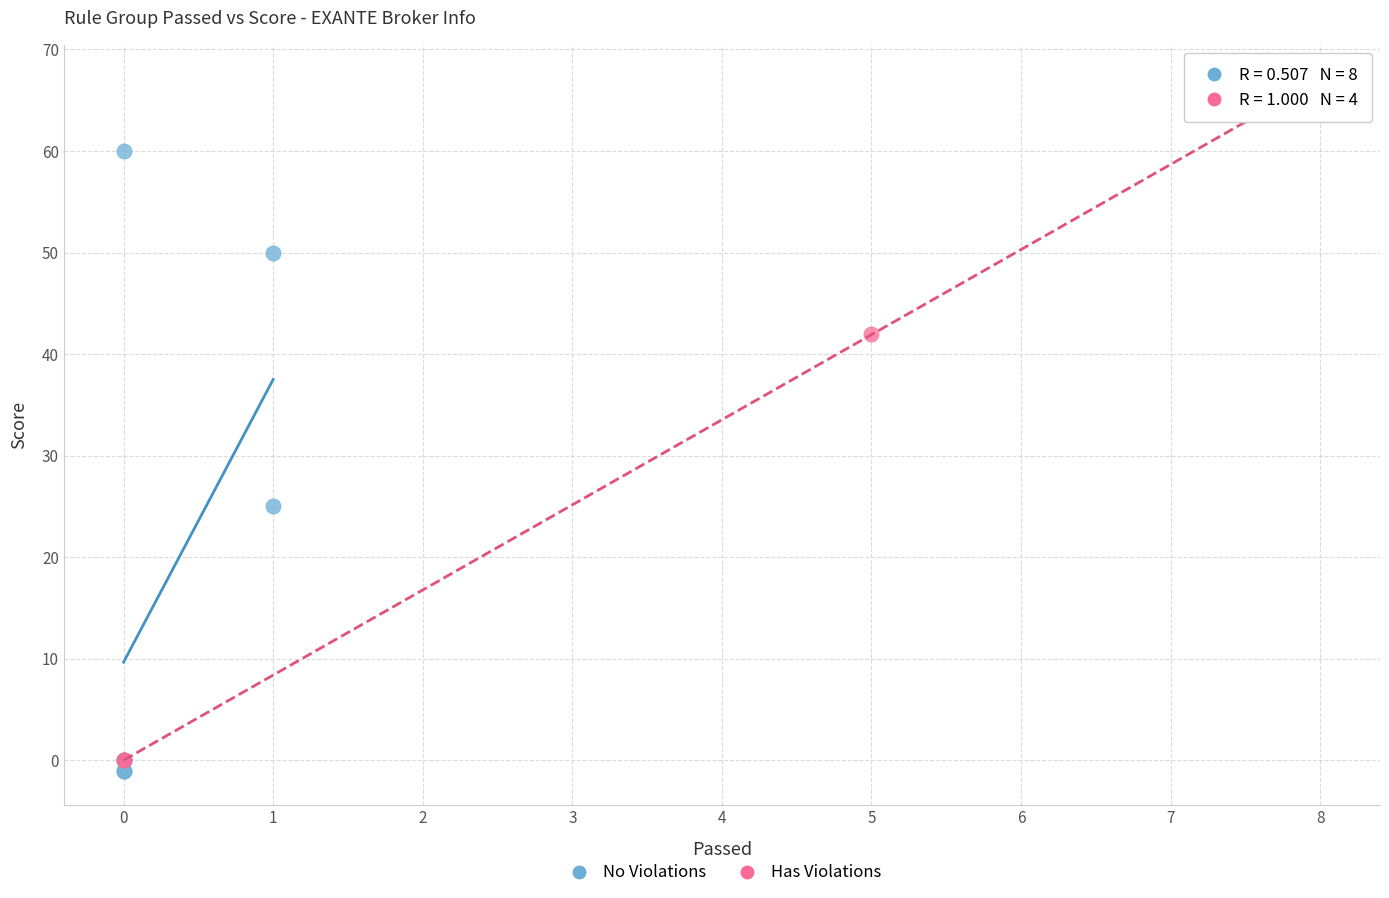

Which series has the widest spread of Y values?

Has Violations